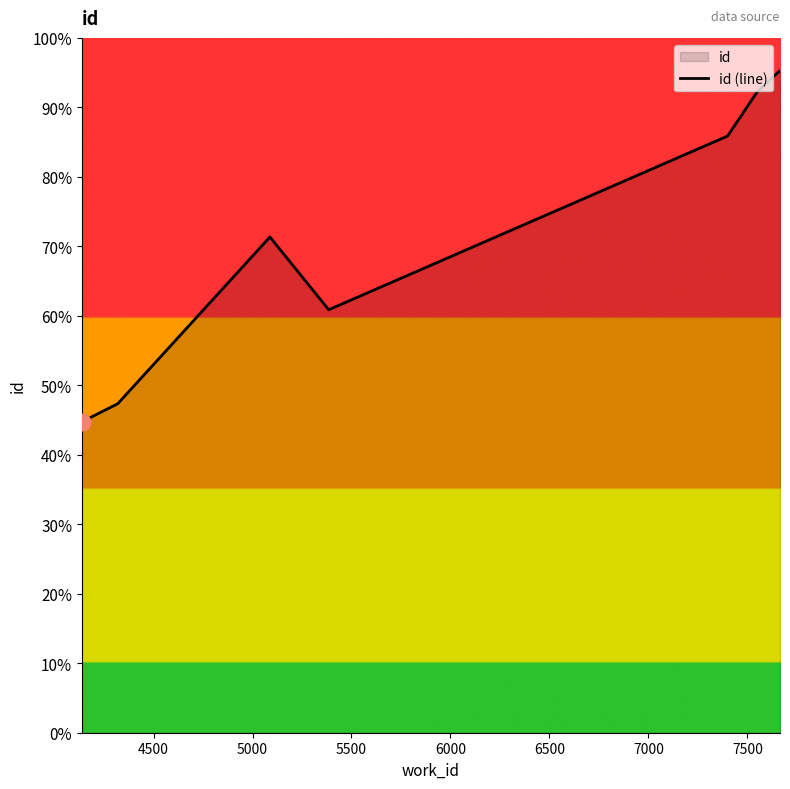

What is the sum of all values?

140939